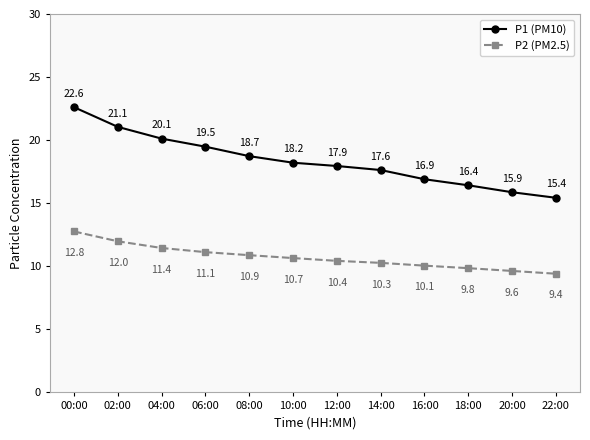

How many categories are shown in the chart?

12